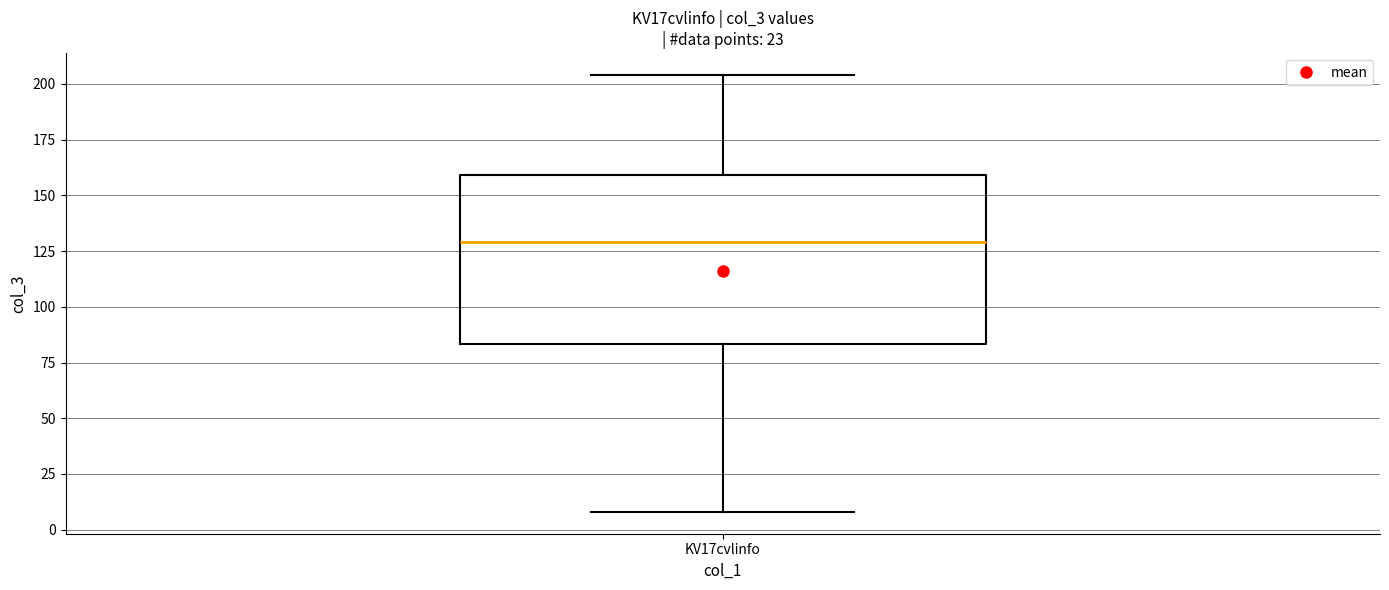

Where does the lower whisker of the box for KV17cvlinfo end on the y-axis? The values are not printed on the chart, so give them approximately, as read against the axis.

10